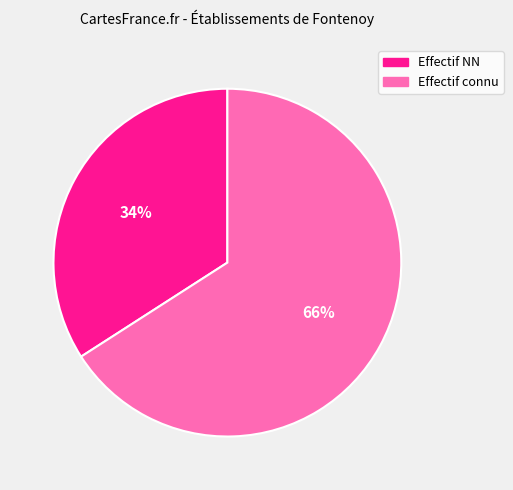

How many segments does this pie chart have?

2